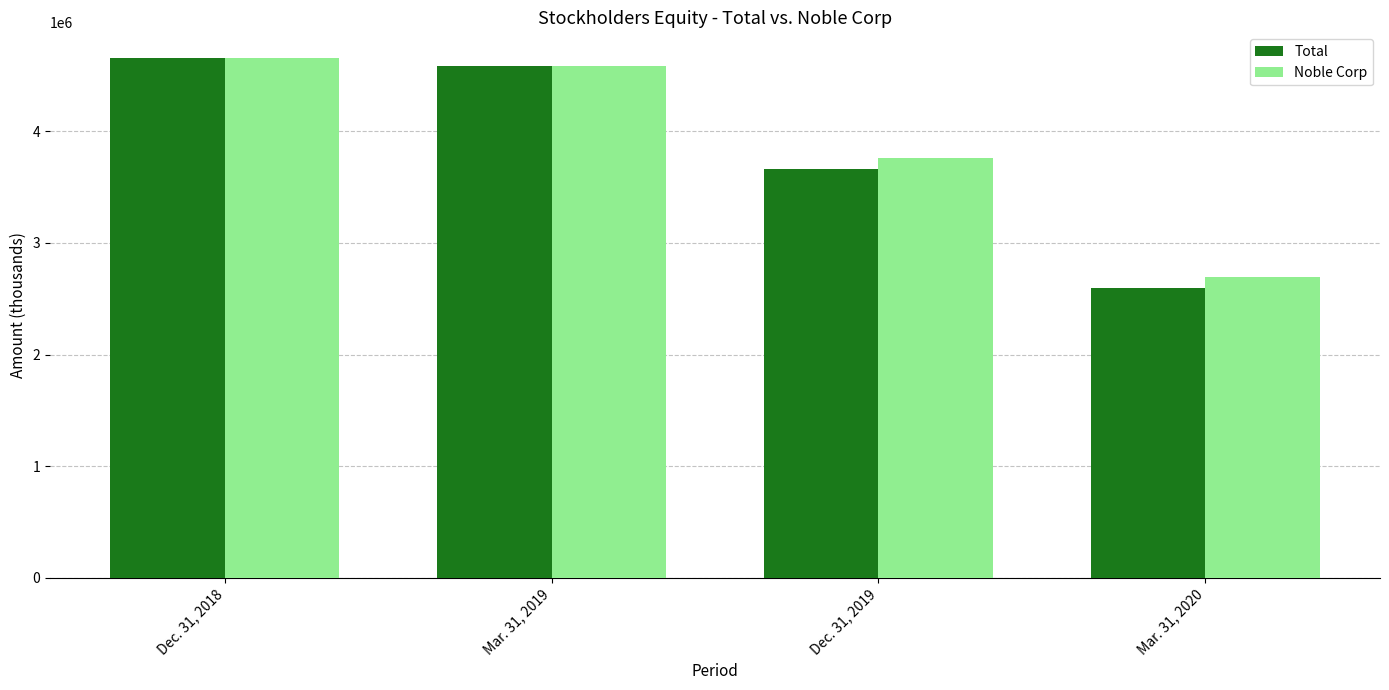

What is the difference between the Noble Corp values at Dec. 31, 2018 and Mar. 31, 2019?

69993